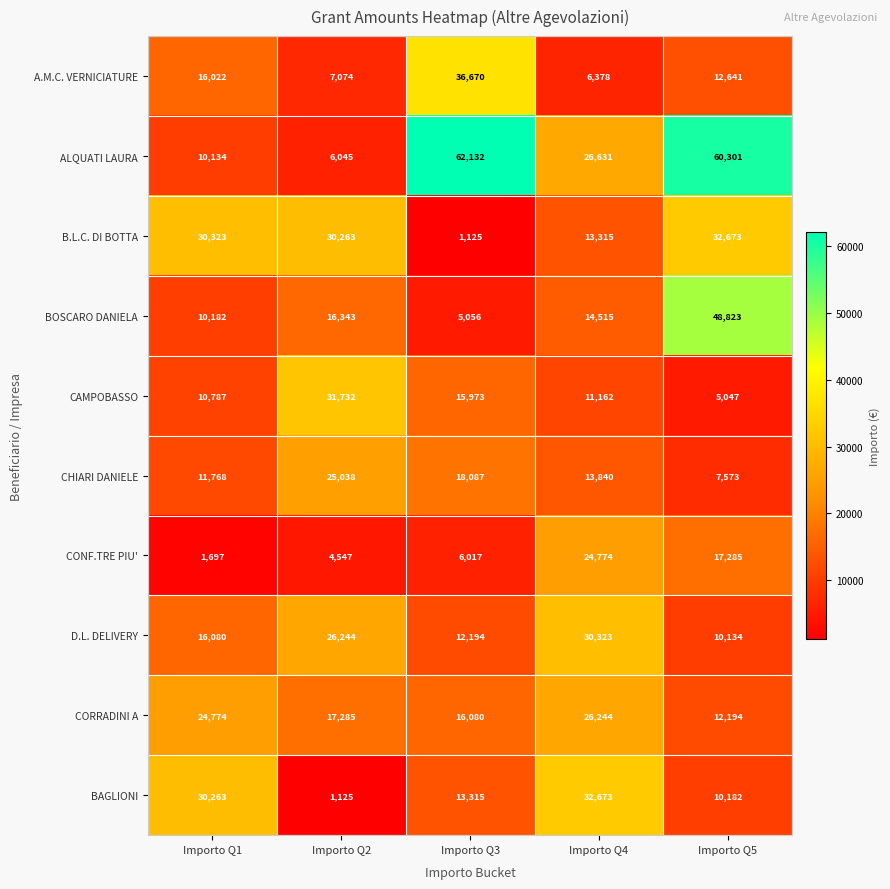

At which label is CORRADINI A closest to 19219?

Importo Q2